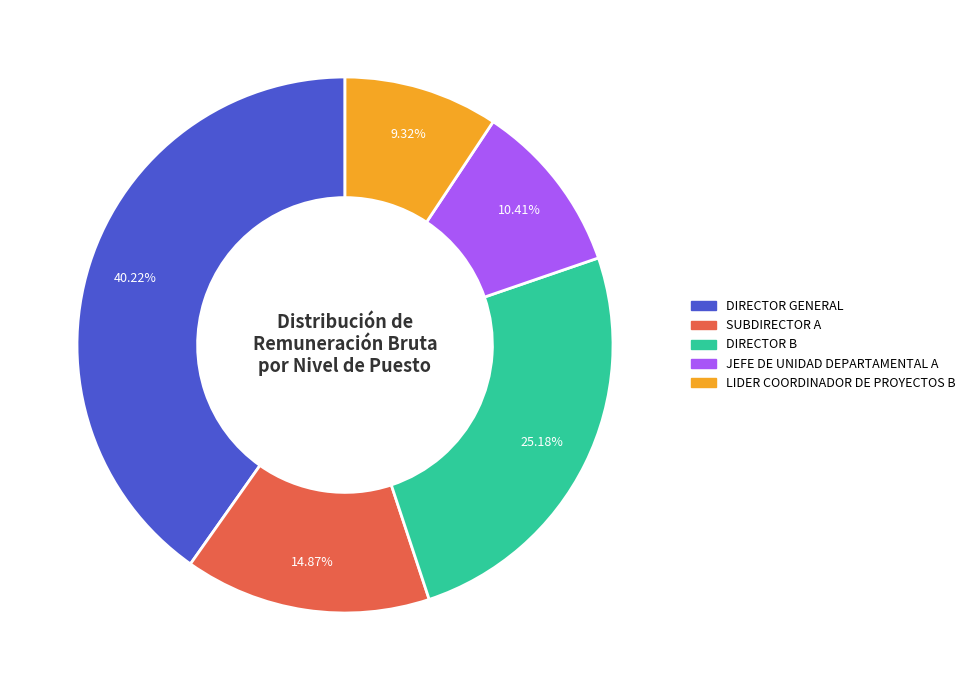

To the nearest percent, what portion does LIDER COORDINADOR DE PROYECTOS B represent?

9%